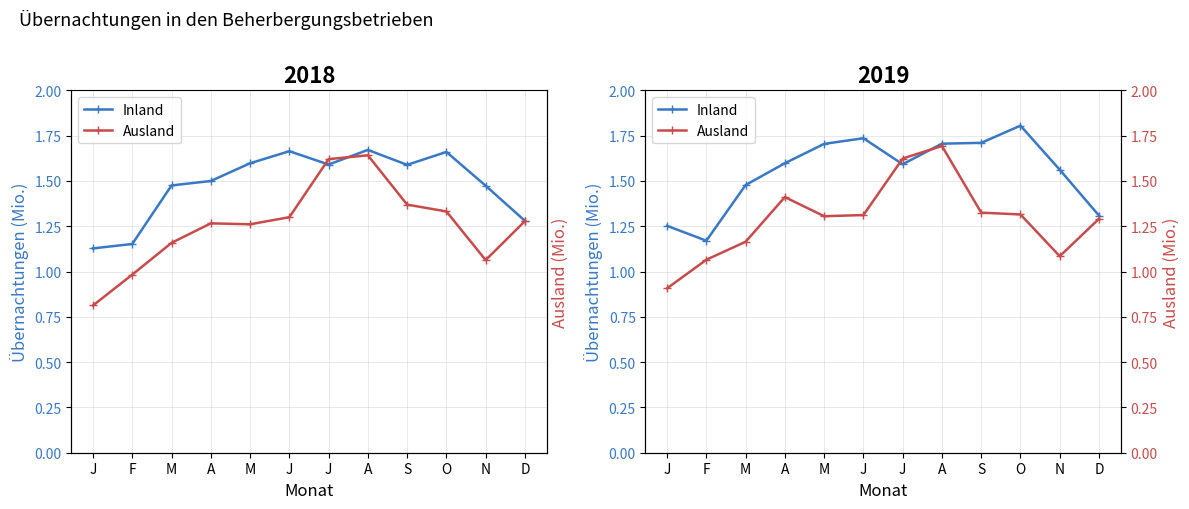

True or false: Inland has more than 0 points higher than both neighbors.

True